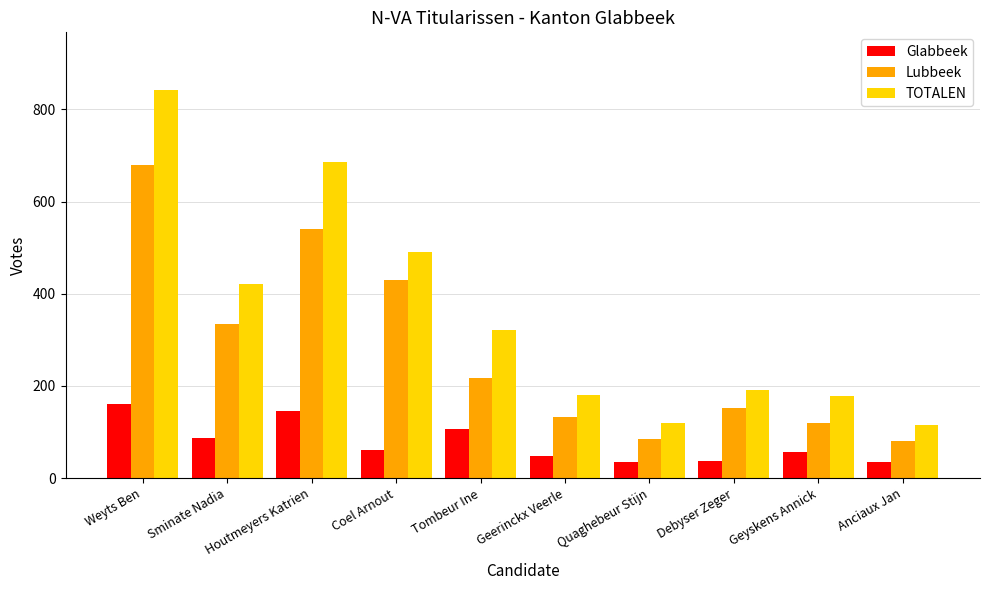

Is it true that Glabbeek equals 35 at Quaghebeur Stijn?

True